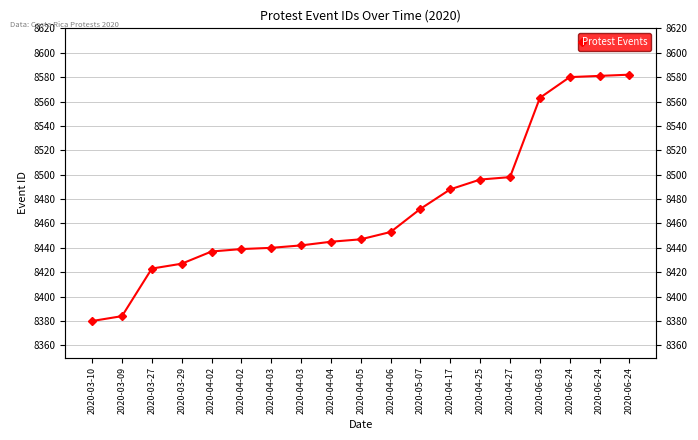

What is the label of the 3rd point from the left?

2020-03-27